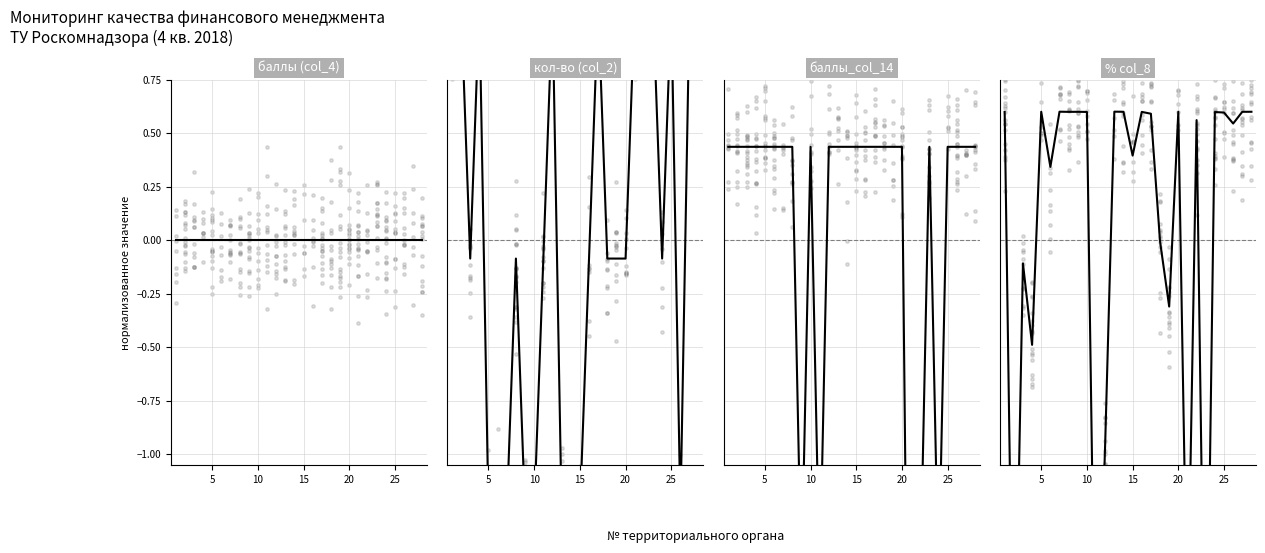

Which series has the largest Y range (max minus min)?

баллы col_14